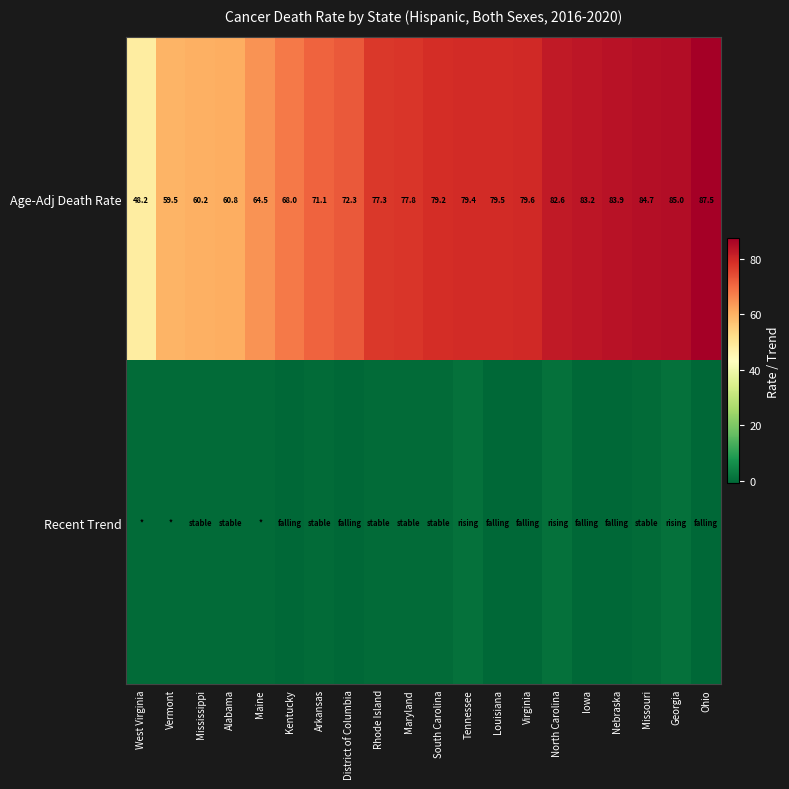

How many data points in Age-Adj Death Rate are less than 79?

10